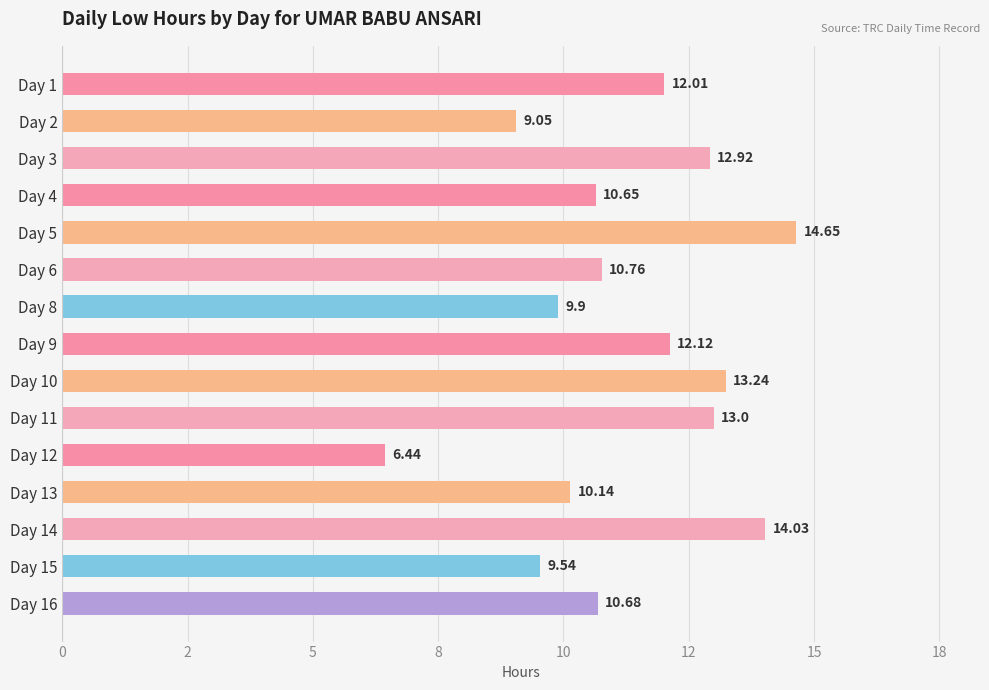

Are the bars horizontal?

Yes